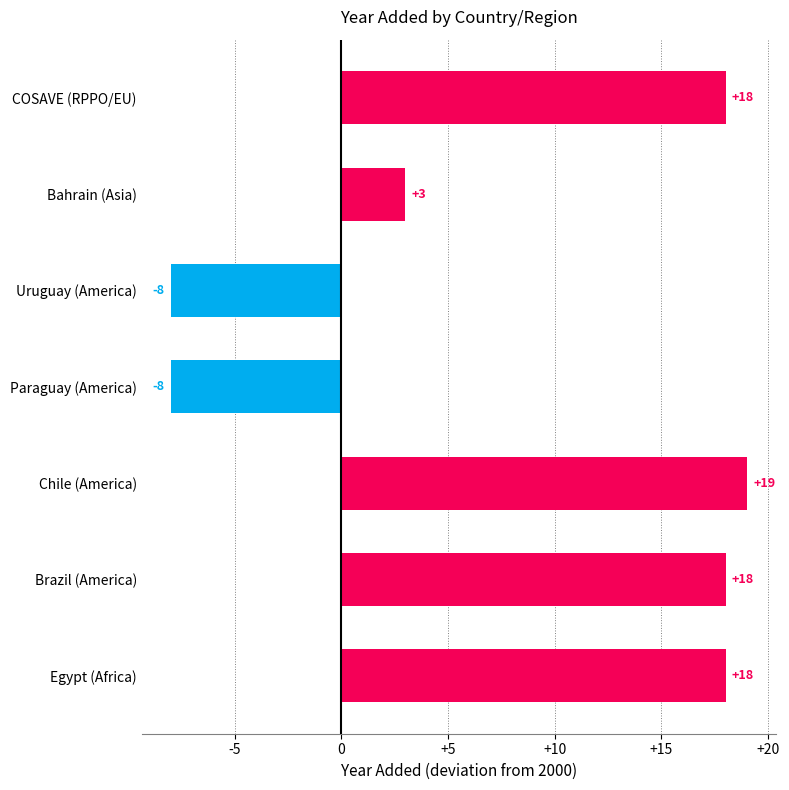

How many data points are less than 18?

3